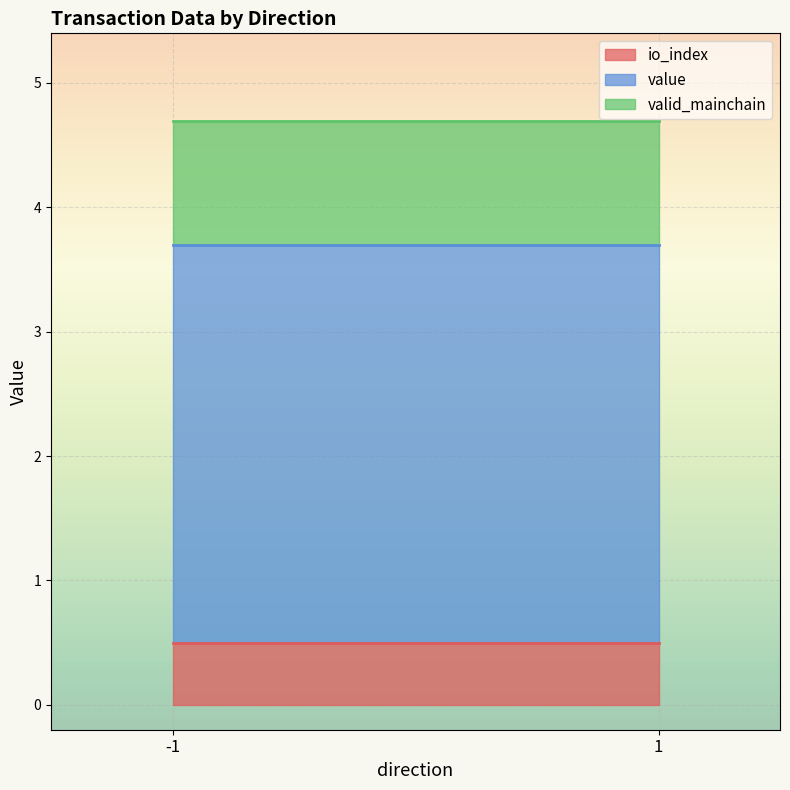

How many distinct data groups are displayed?

3